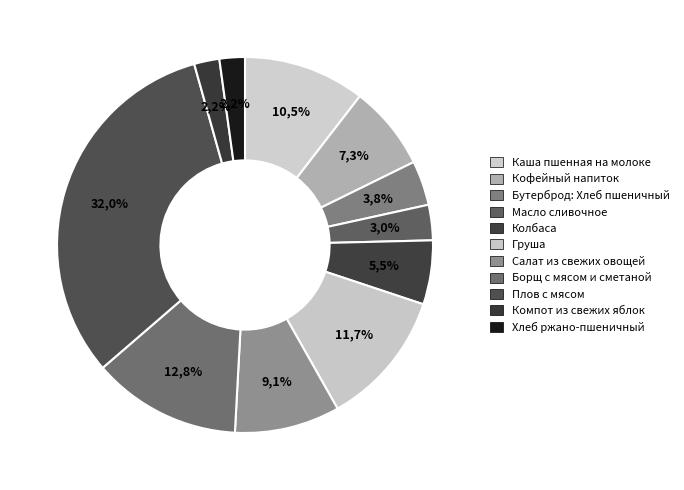

What is the largest slice in the pie chart?

Плов с мясом